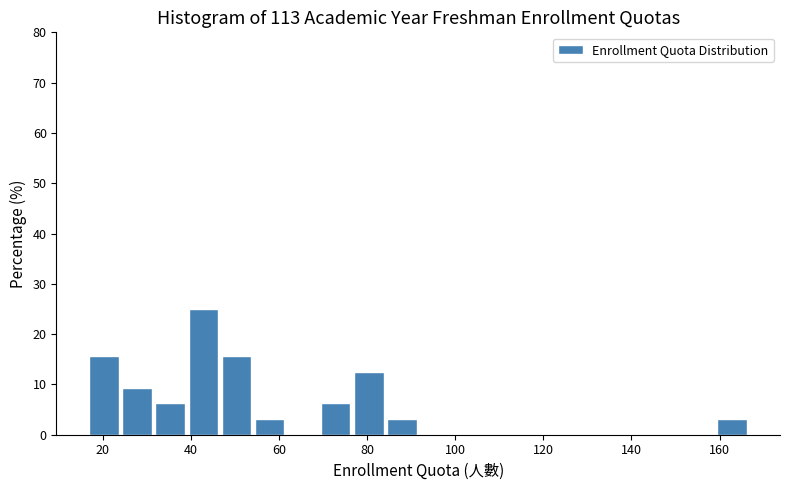

Read against the x-axis, roughly where is the centre of the tallest bar?

42